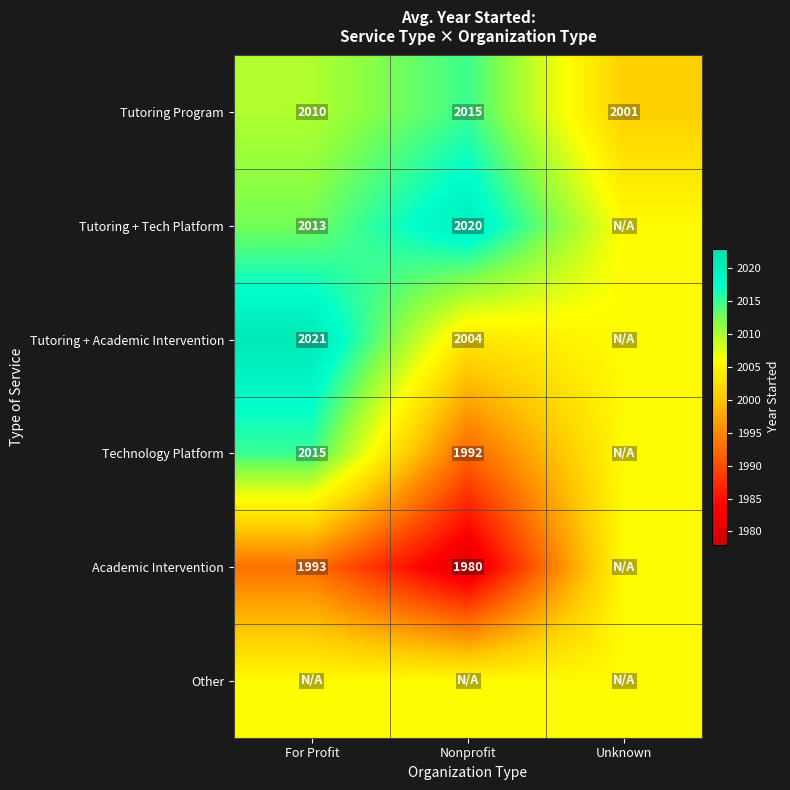

List the labels in order of Tutoring Program value, largest first.

Nonprofit, For Profit, Unknown